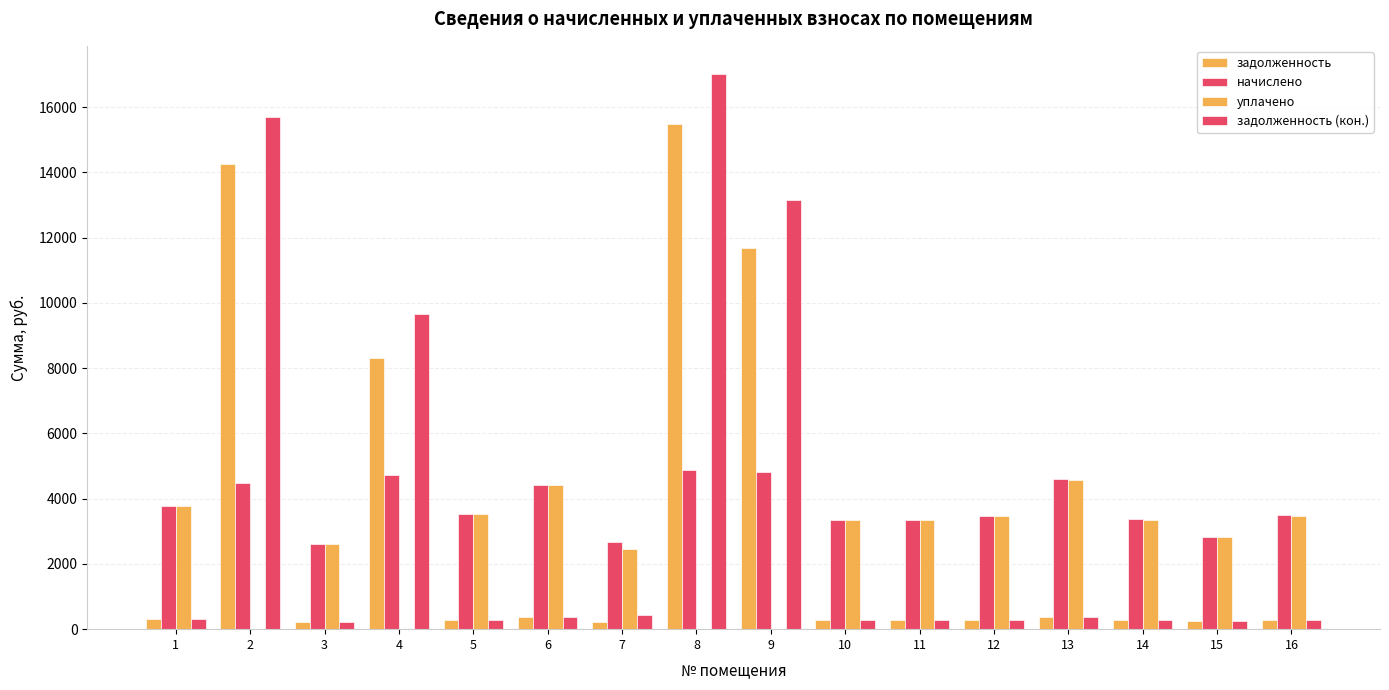

How many groups of bars are there?

16